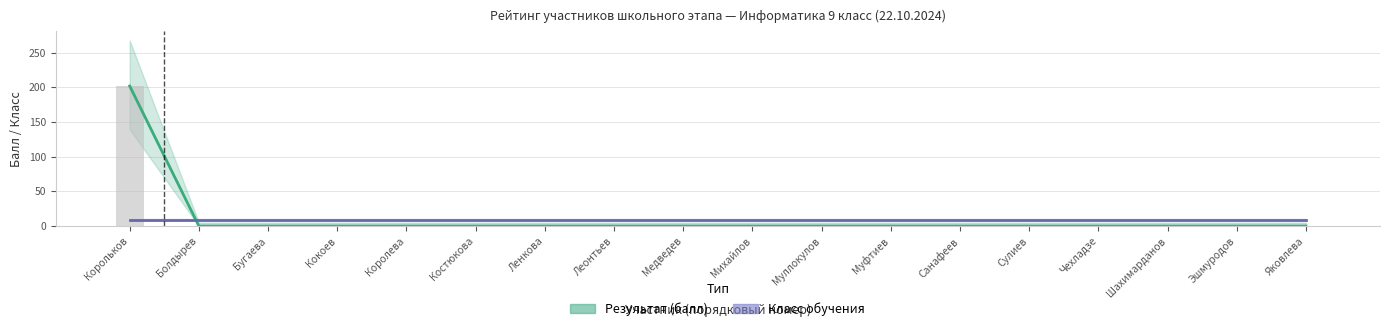

At which category does the chart reach its peak across all series?

Корольков